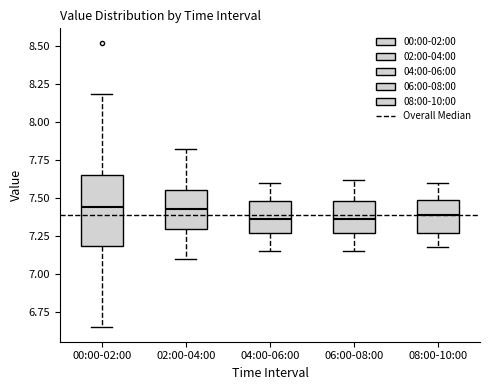

Where does the lower whisker of the box for 08:00-10:00 end on the y-axis? The values are not printed on the chart, so give them approximately, as read against the axis.

7.20